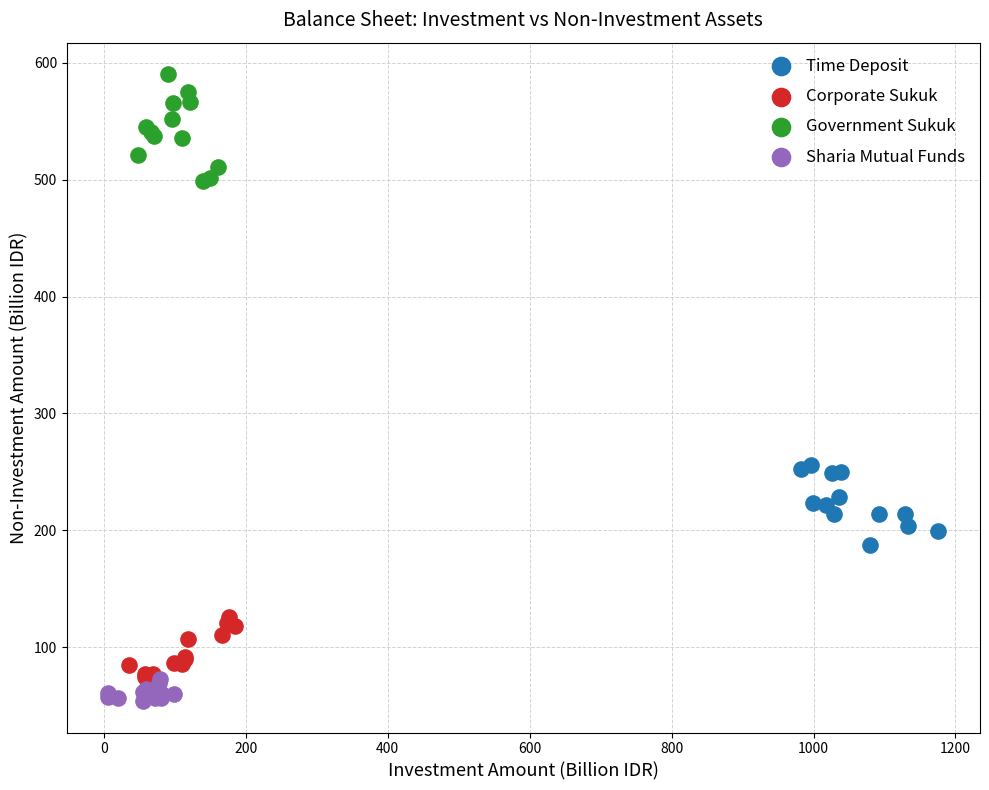

Which series contains the highest Y value?

Government Sukuk